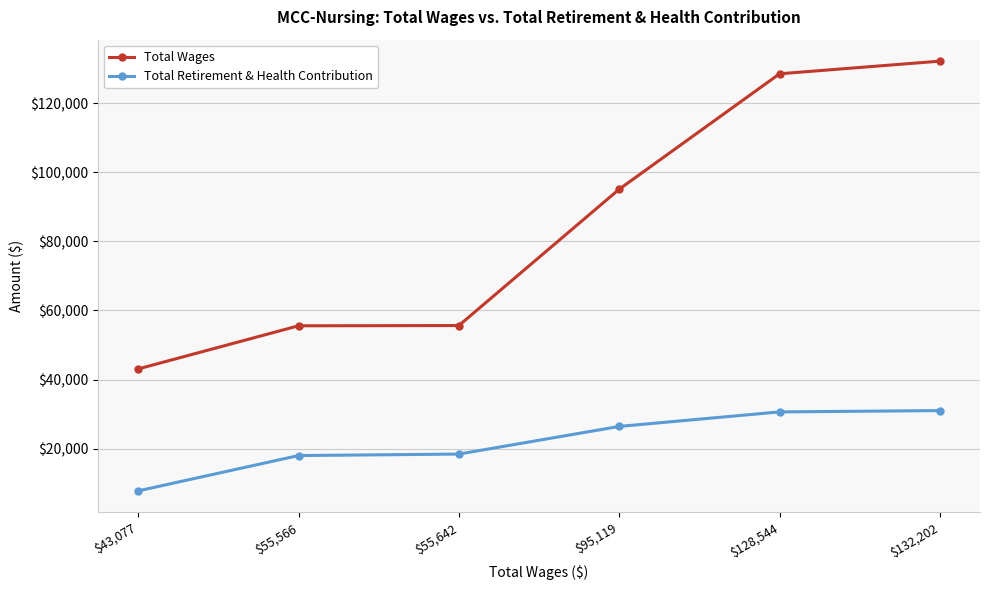

True or false: Total Retirement & Health Contribution and Total Wages intersect in this chart.

False